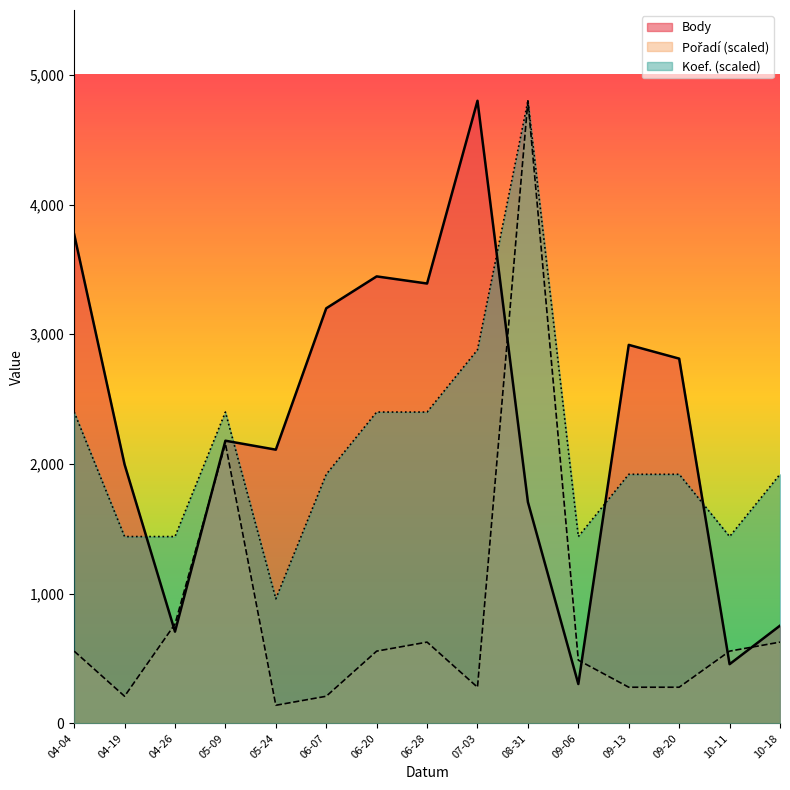

At how many categories does at least one series exceed 2771?

8